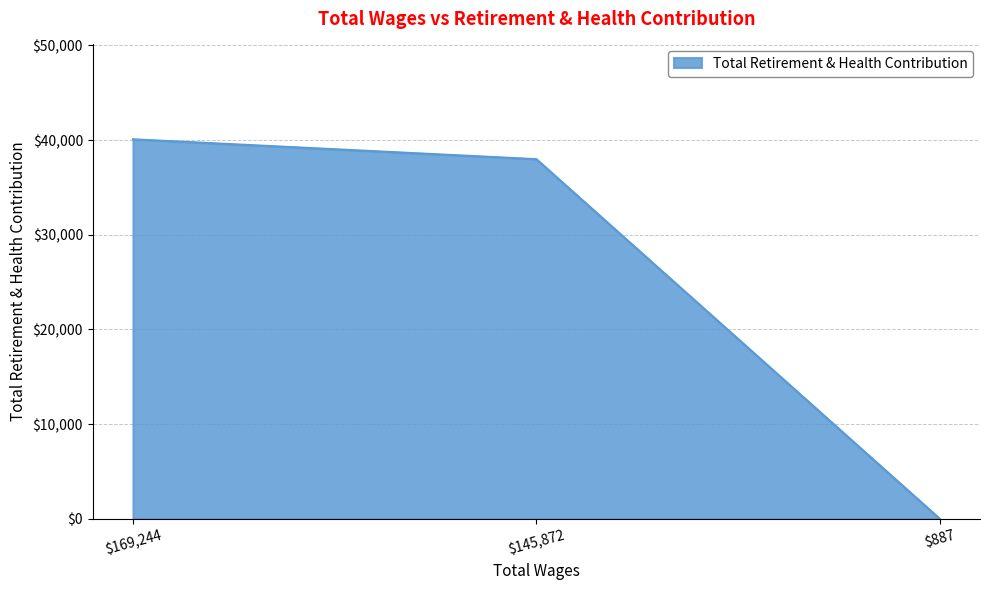

At which category does the chart reach its minimum across all series?

$887